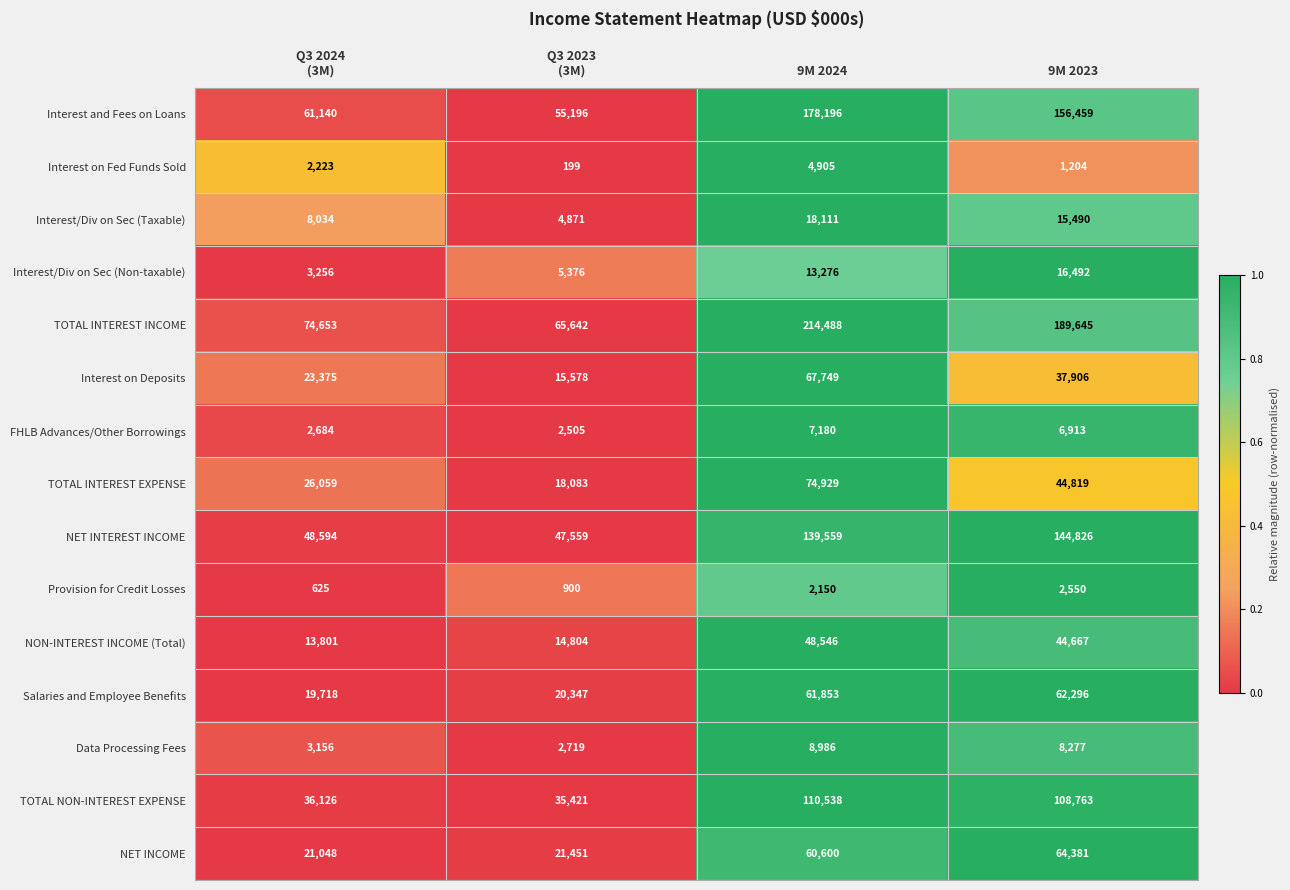

Which series changed the most between 9M 2024 and 9M 2023?

TOTAL INTEREST EXPENSE